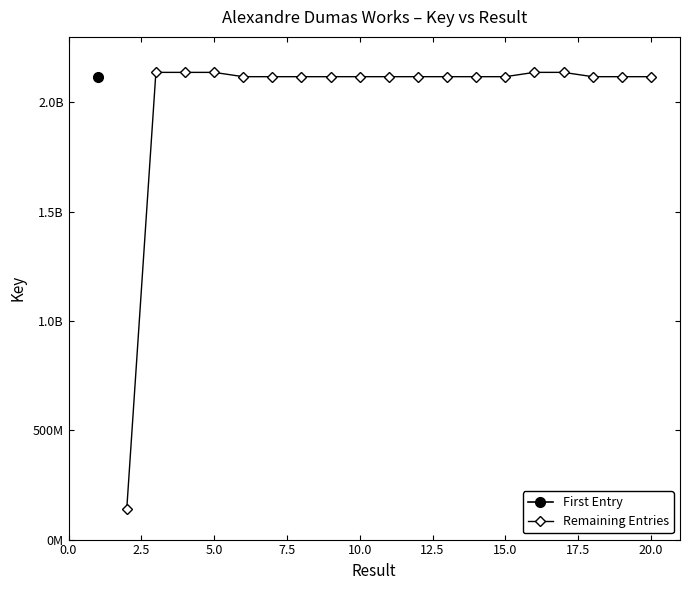

The value at 12.5 is 1208194977. True or false?

False